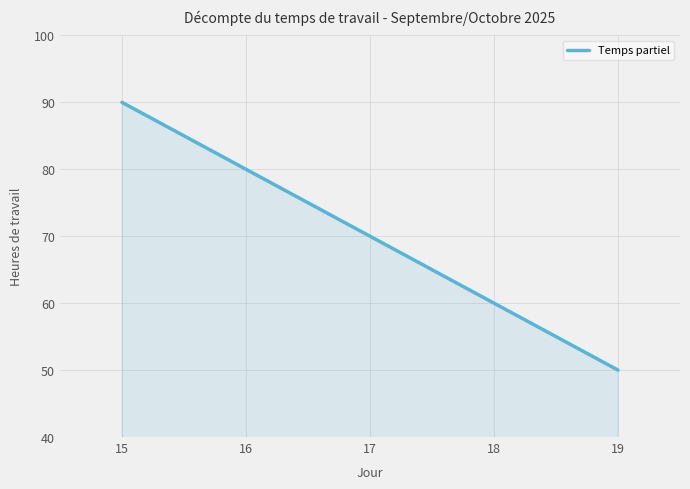

Which label corresponds to the largest value in the chart?

15